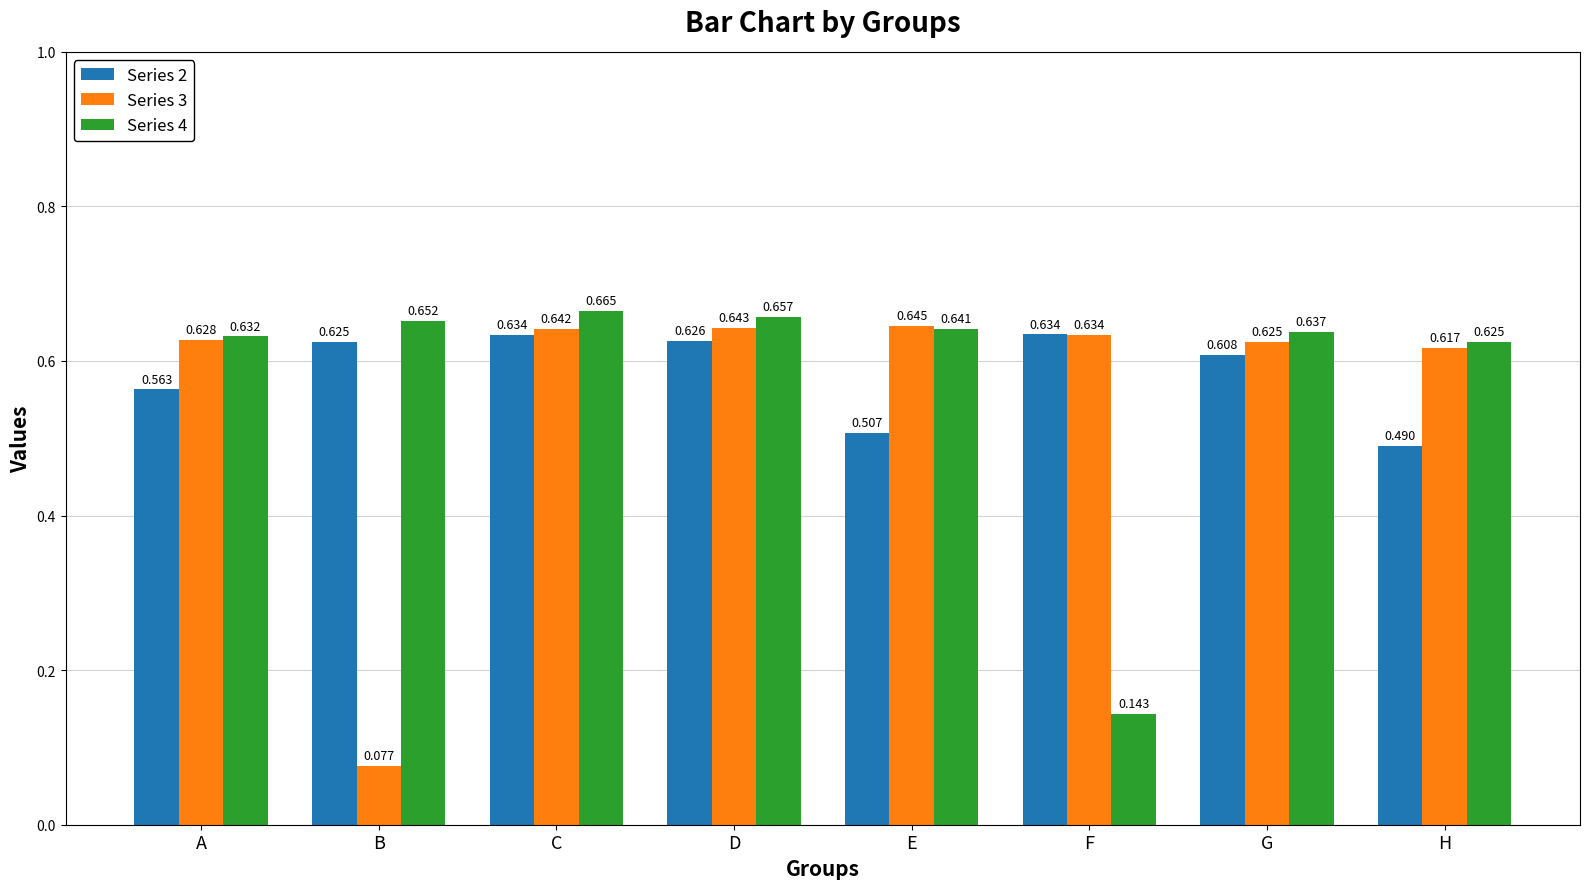

Which series has the largest total across all categories?

Series 2